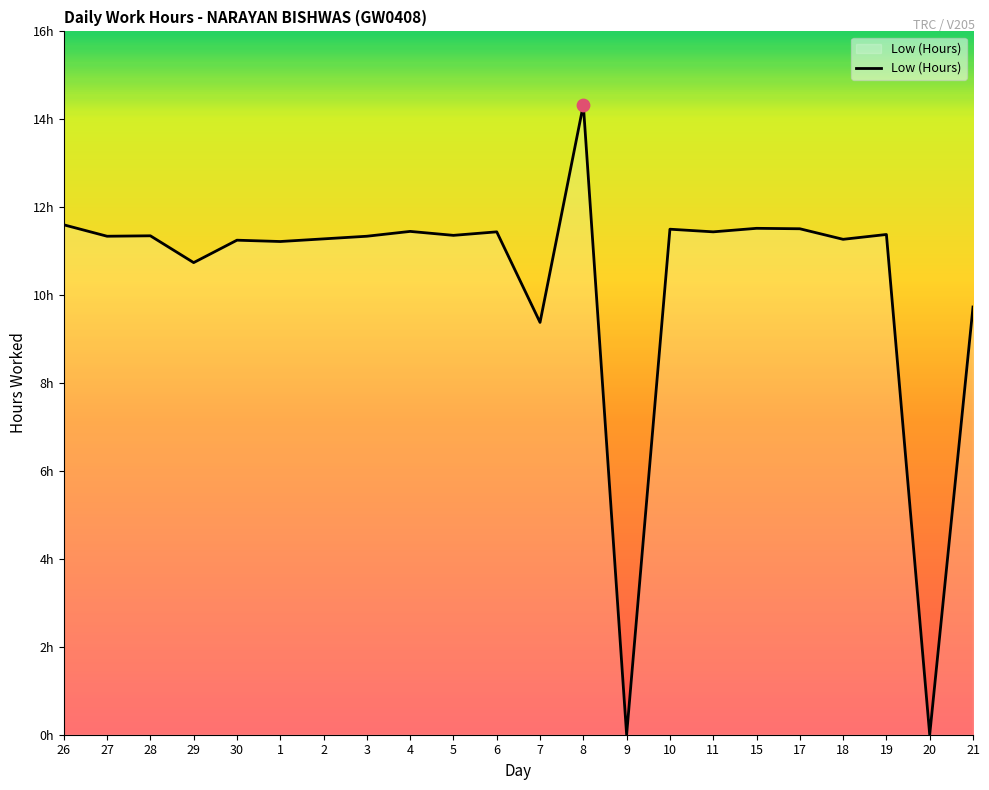

Does the chart have visible grid lines?

No